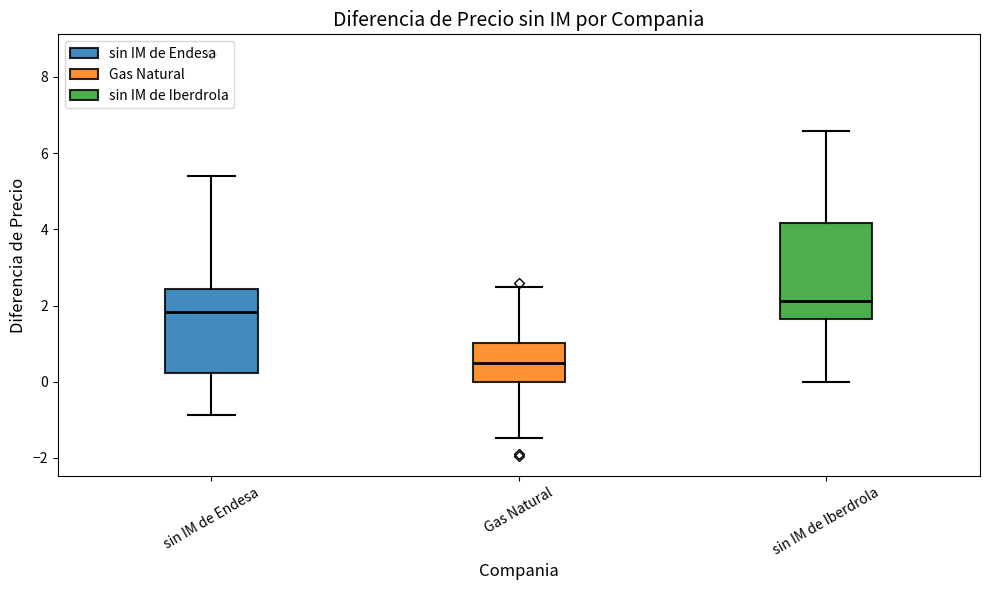

Reading left to right, transcribe this box plot: for each box, give where its median line is, the range the box spans, and where its two whiskers end, as read against the y-axis. The values are not printed on the chart, so give them approximately, as read against the axis.

sin IM de Endesa: median 1.8, box 0.2 to 2.4, whiskers -0.8 to 5.4
Gas Natural: median 0.4, box 0.0 to 1.0, whiskers -1.4 to 2.4
sin IM de Iberdrola: median 2.2, box 1.6 to 4.2, whiskers 0.0 to 6.6